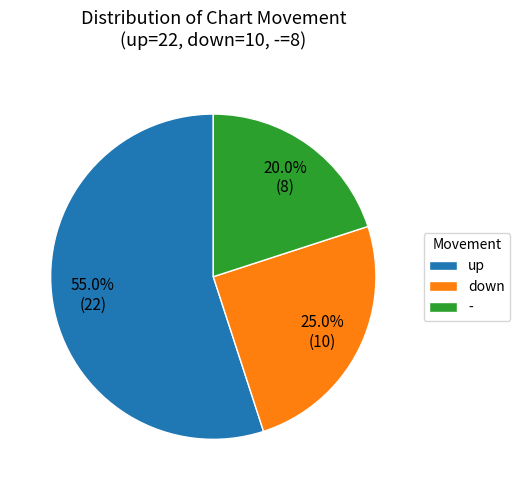

Count the number of slices in the pie.

3